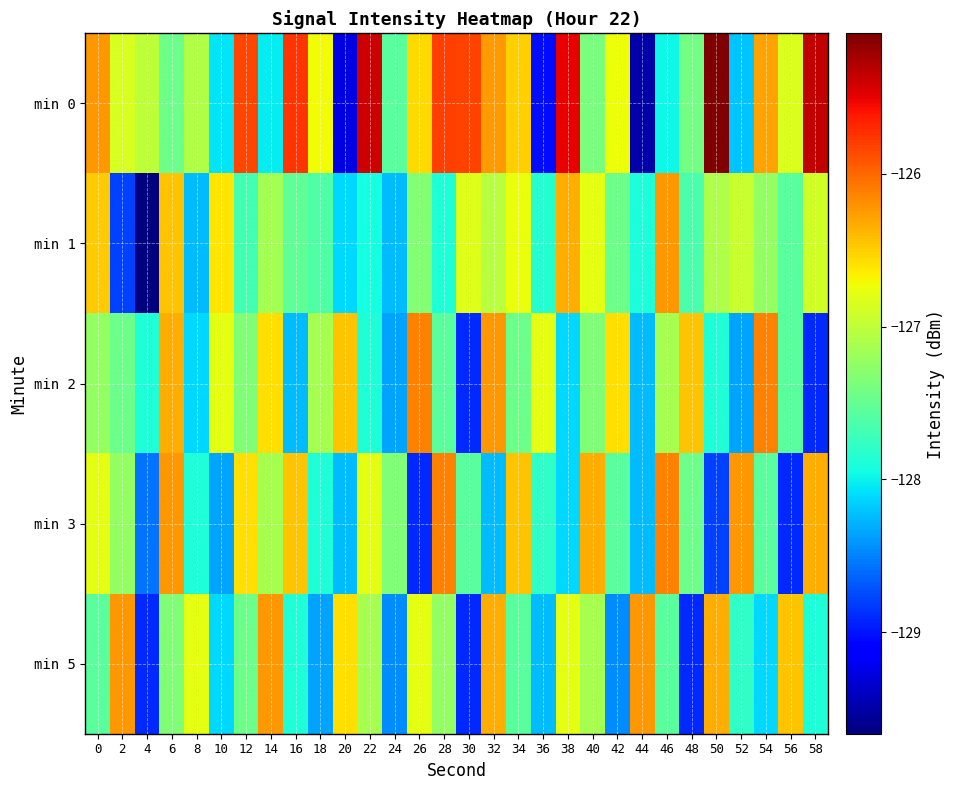

What is the greatest value displayed?

-125.1